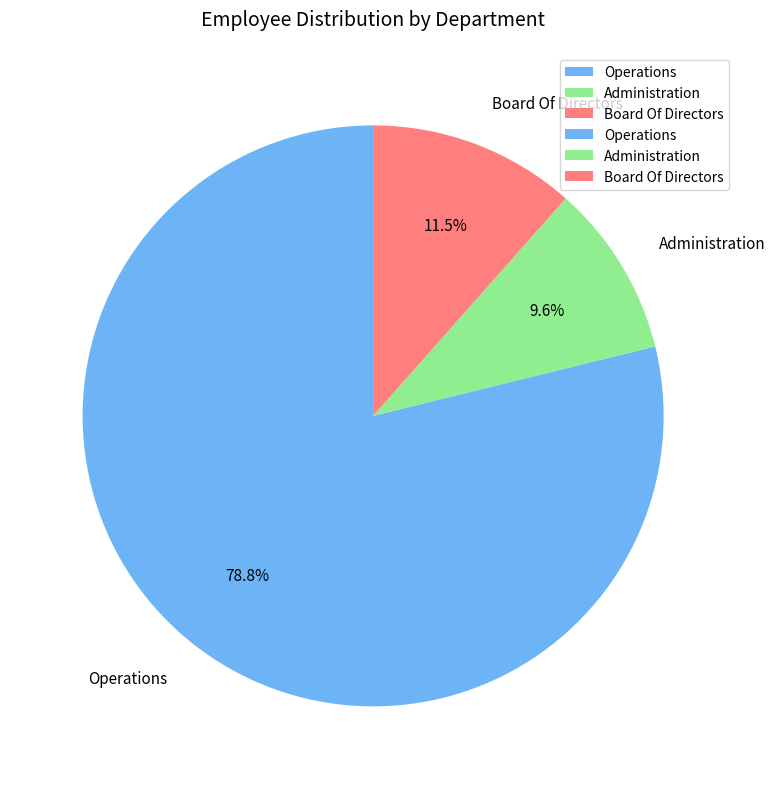

To the nearest percent, what portion does Administration represent?

10%